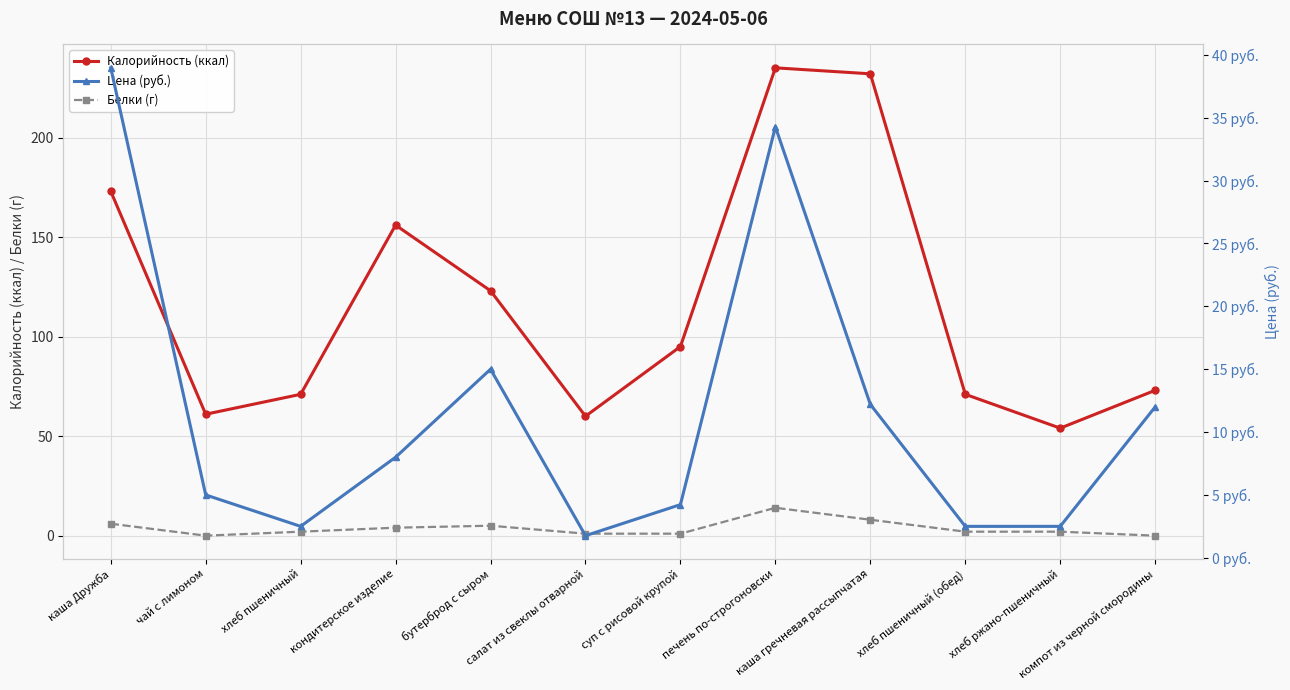

What is the value of the Калорийность (ккал) point at the 4th from the left?

156